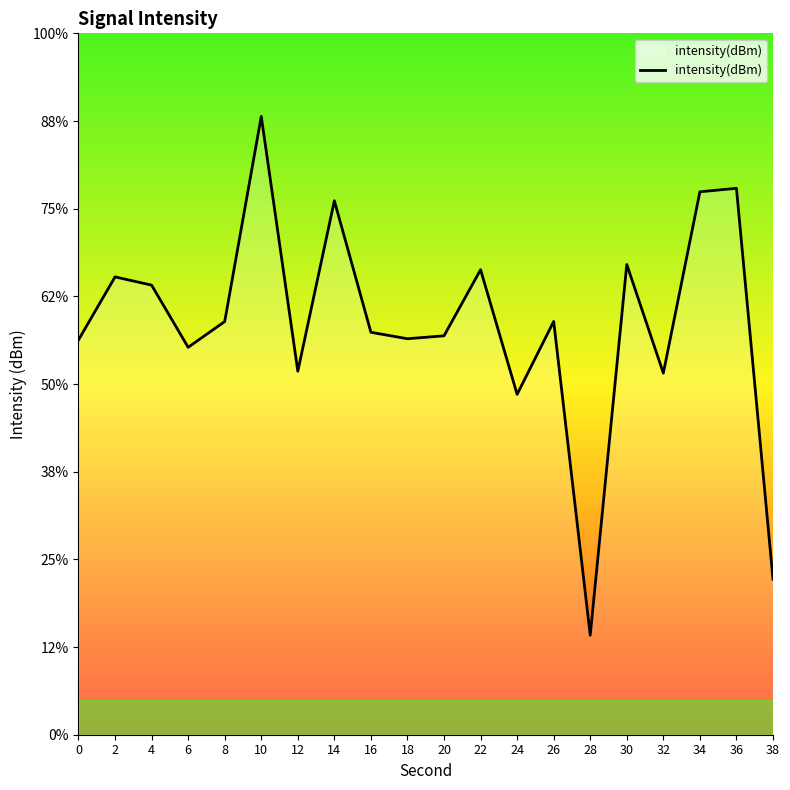

Is this an area chart (filled region under the line)?

No